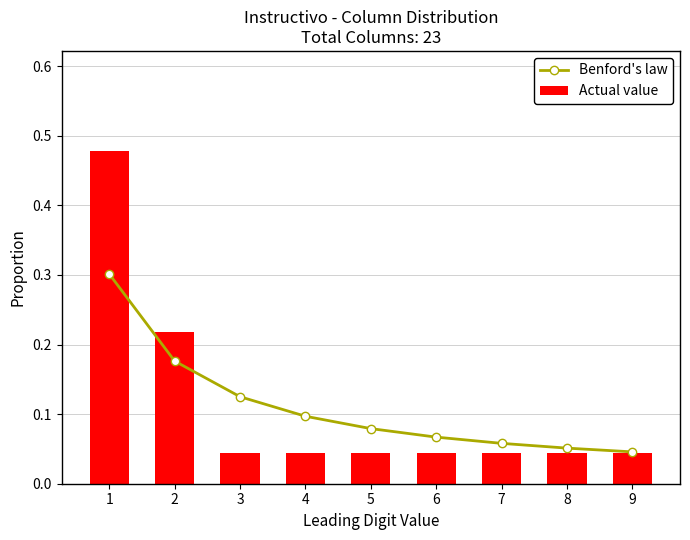

Where is Actual value nearest to the value 0?

3